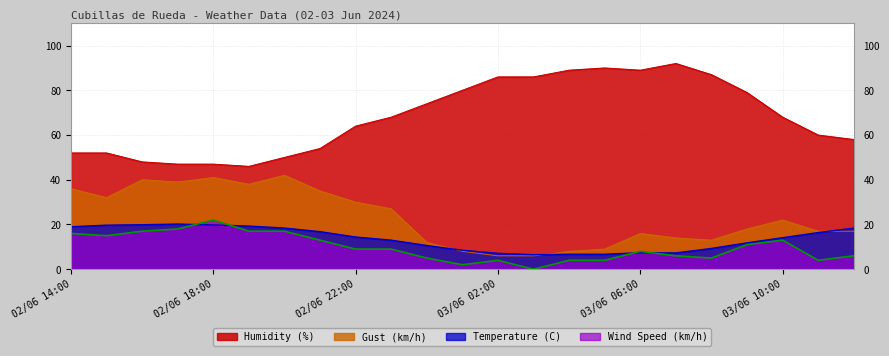

Is it true that Temperature (C) equals 4.5 at 02/06 17:00?

False